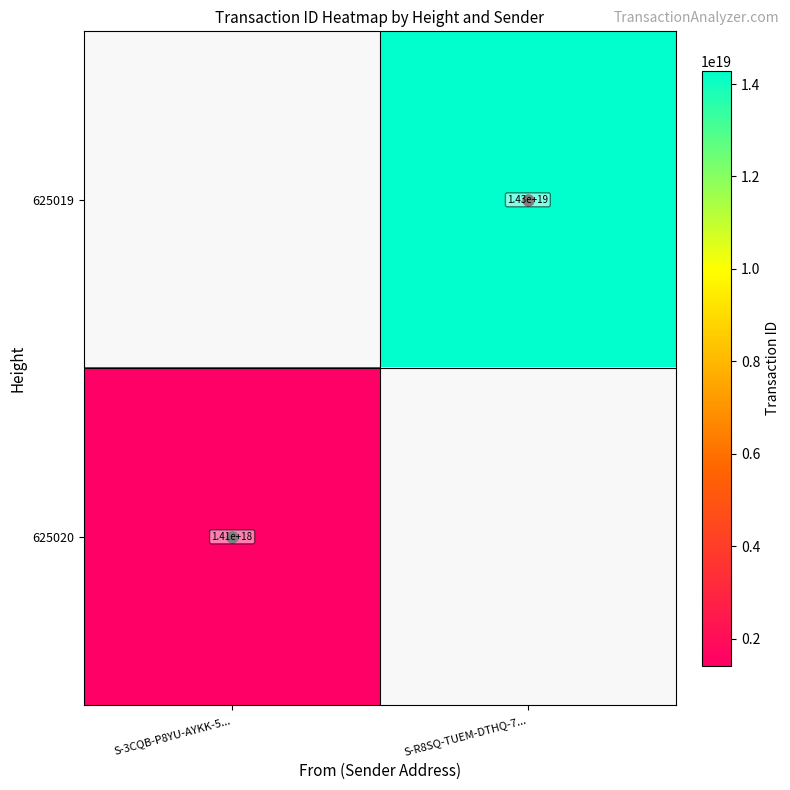

True or false: 625020 has a value of 1990120175028077056.0 at S-3CQB-P8YU-AYKK-5....

False